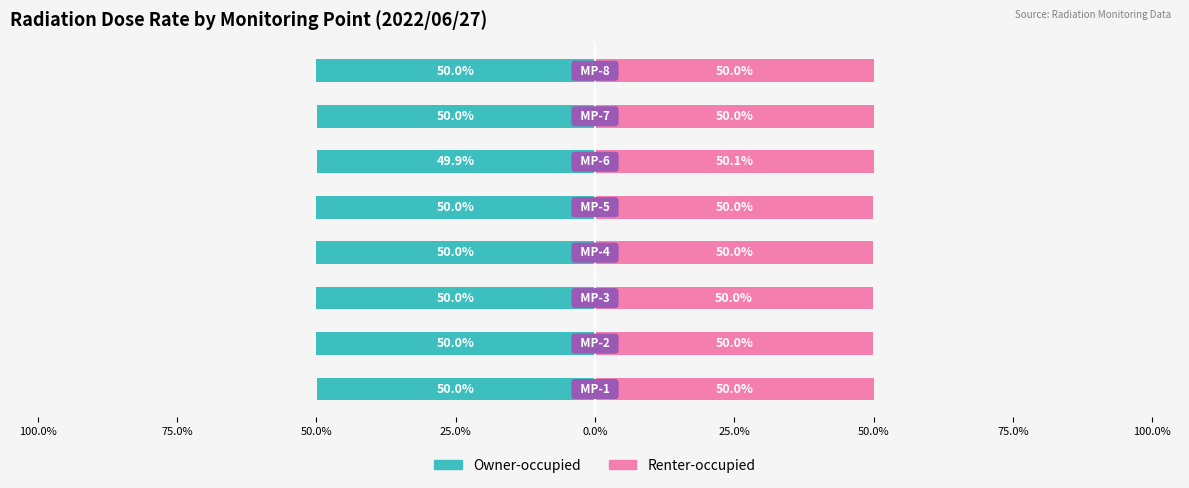

What is the sum of all Renter-occupied values?

400.0